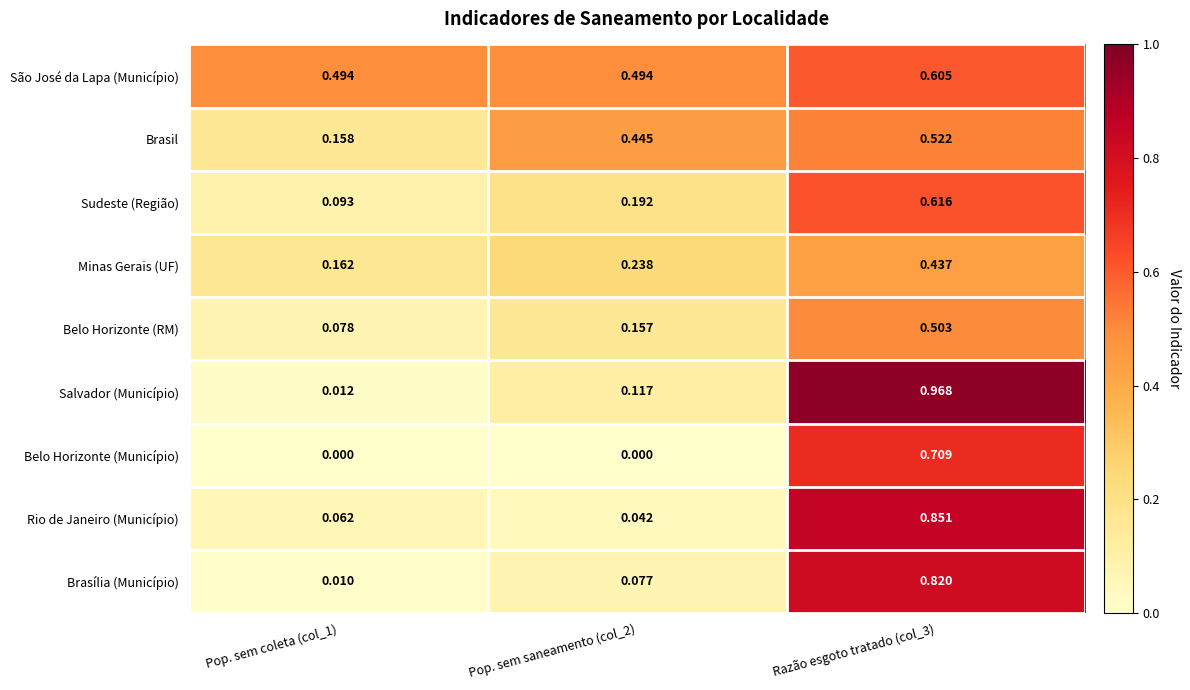

Is the value of São José da Lapa (Município) at Pop. sem saneamento (col_2) greater than the value of Belo Horizonte (RM) at Razão esgoto tratado (col_3)?

No